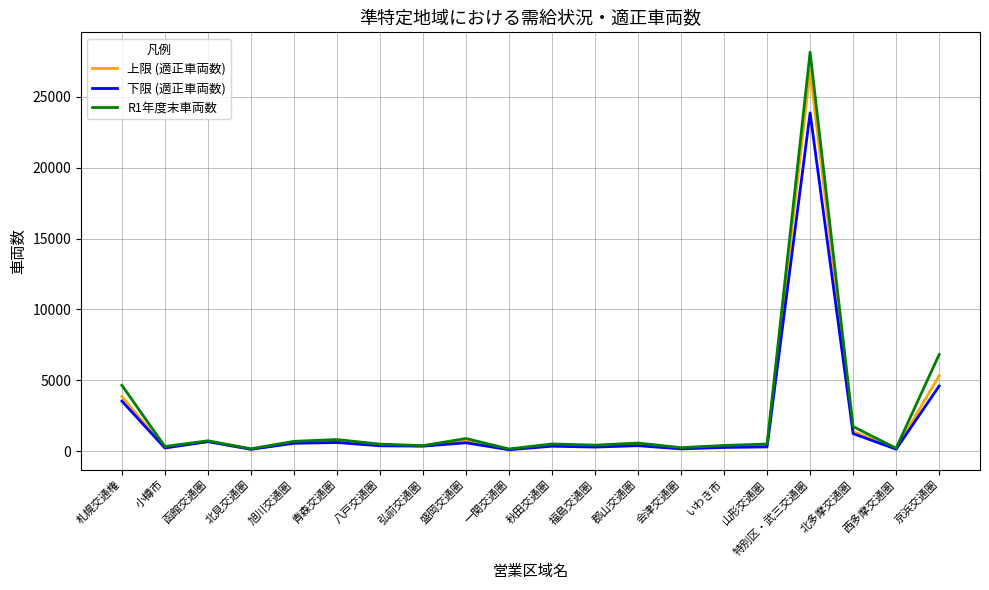

Is it true that R1年度末車両数 equals 734 at 函館交通圏?

True